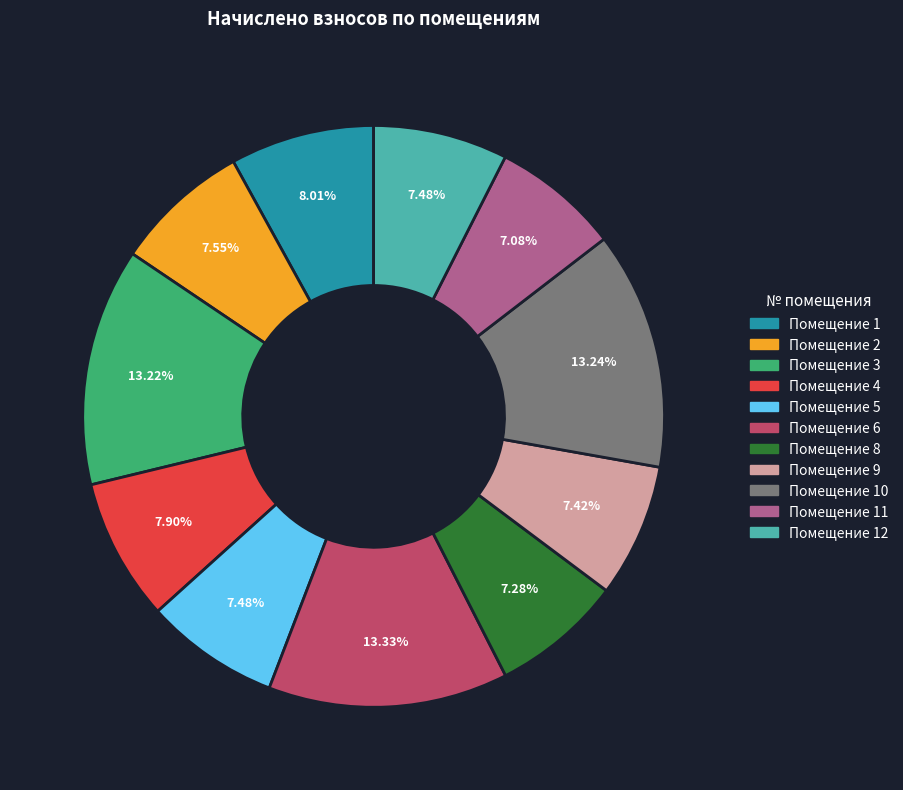

How many slices are in this pie chart?

11